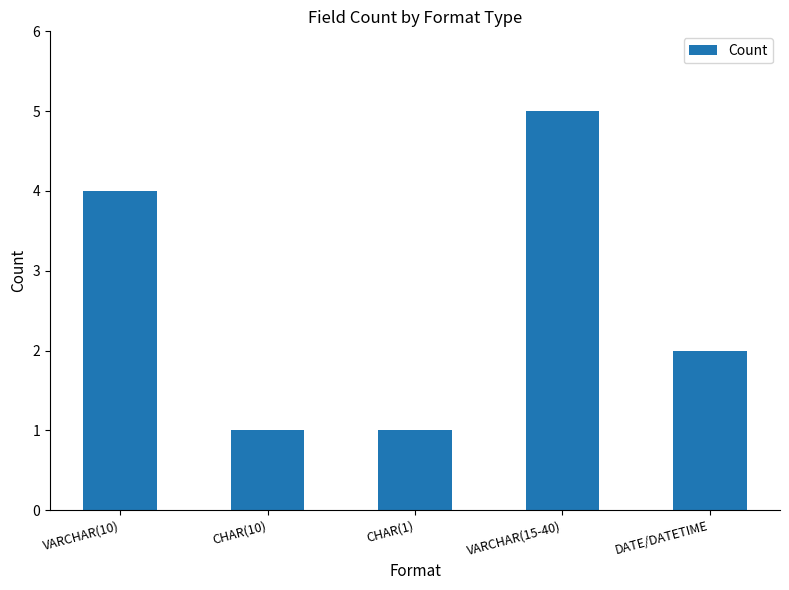

Count the number of data series in this chart.

1